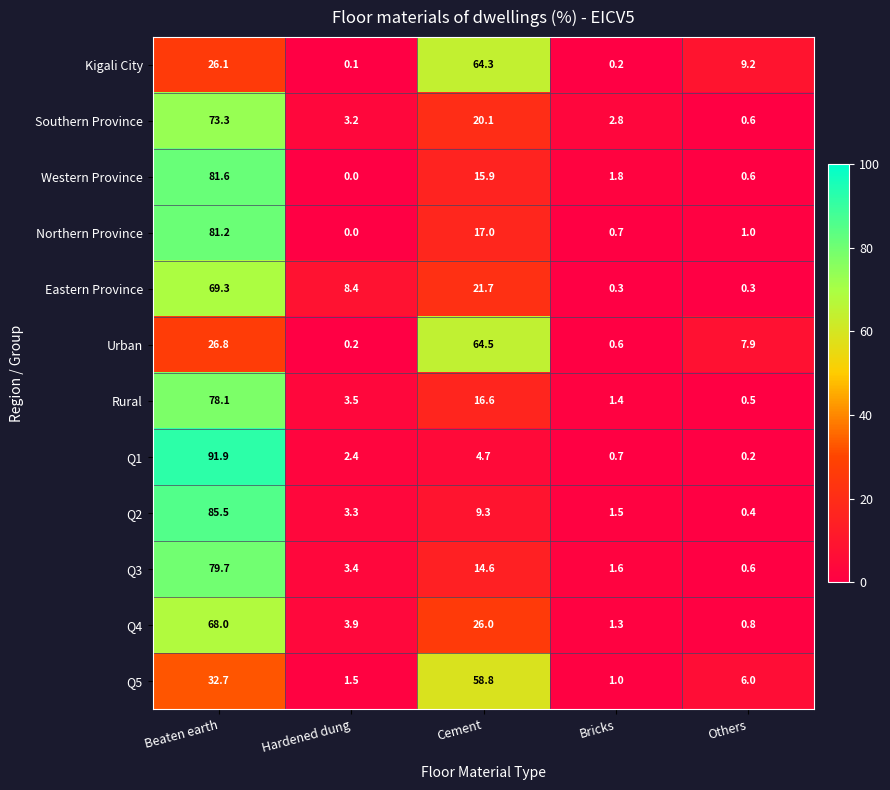

Rank the series at Beaten earth from highest to lowest value.

Q1, Q2, Western Province, Northern Province, Q3, Rural, Southern Province, Eastern Province, Q4, Q5, Urban, Kigali City